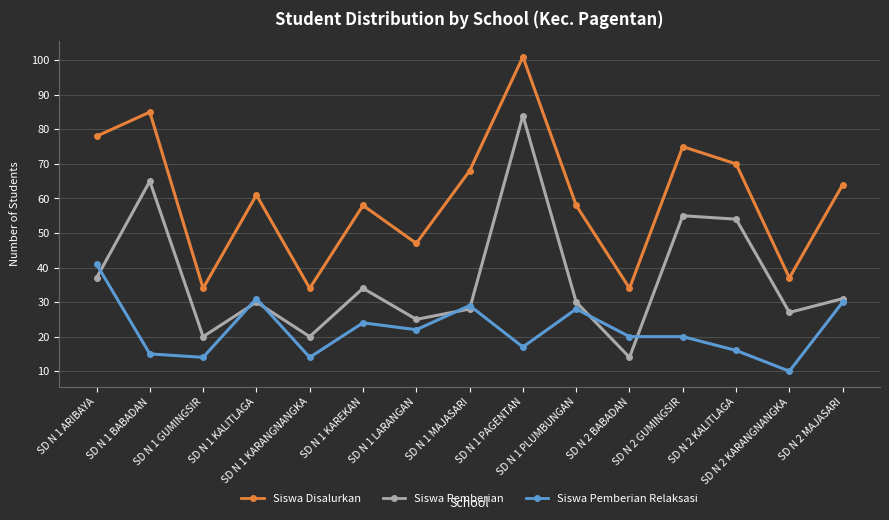

In Siswa Pemberian, how many points are lower than both neighbors (excluding endpoints)?

5